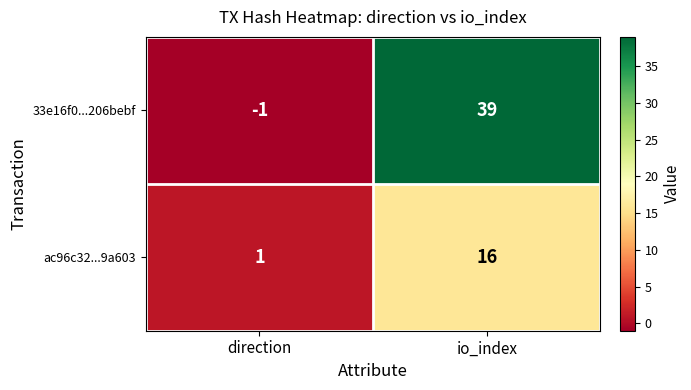

Which series has the widest spread of values?

33e16f0...206bebf